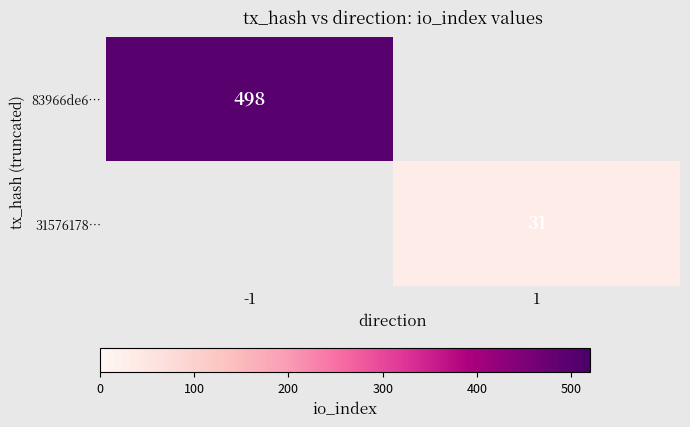

Which has a higher value, 1 or -1?

-1